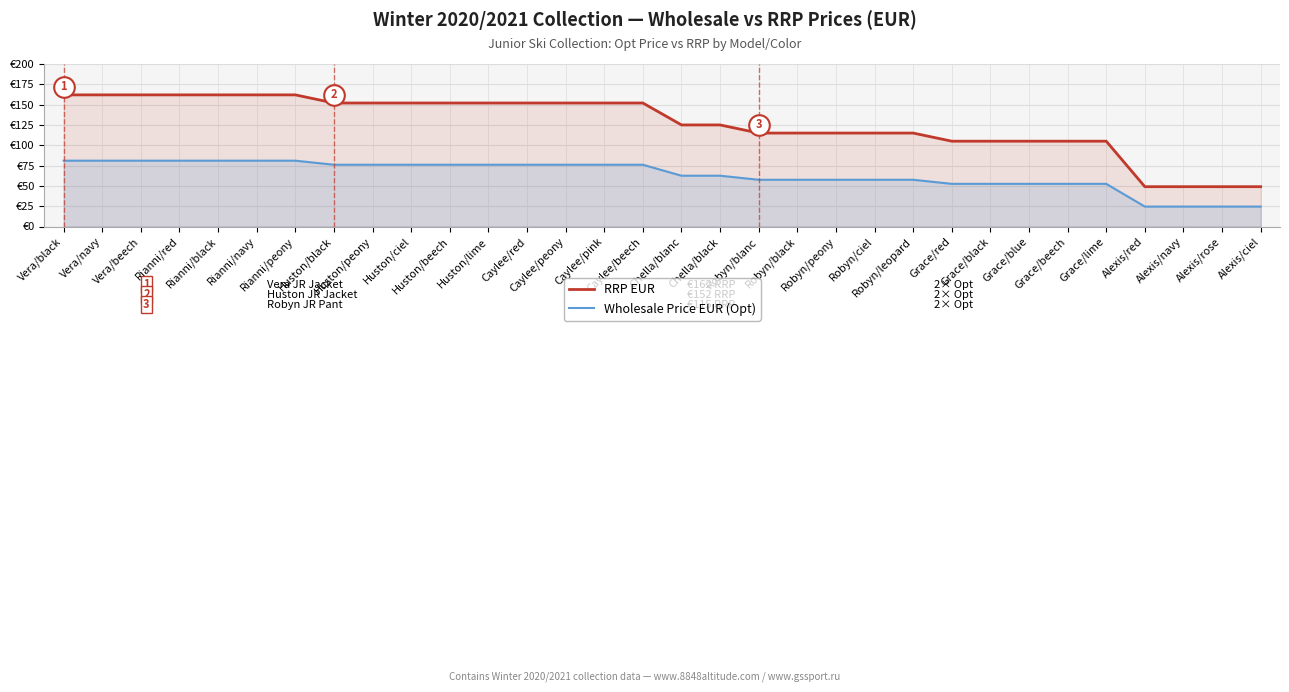

Which series has the widest spread of Y values?

RRP EUR